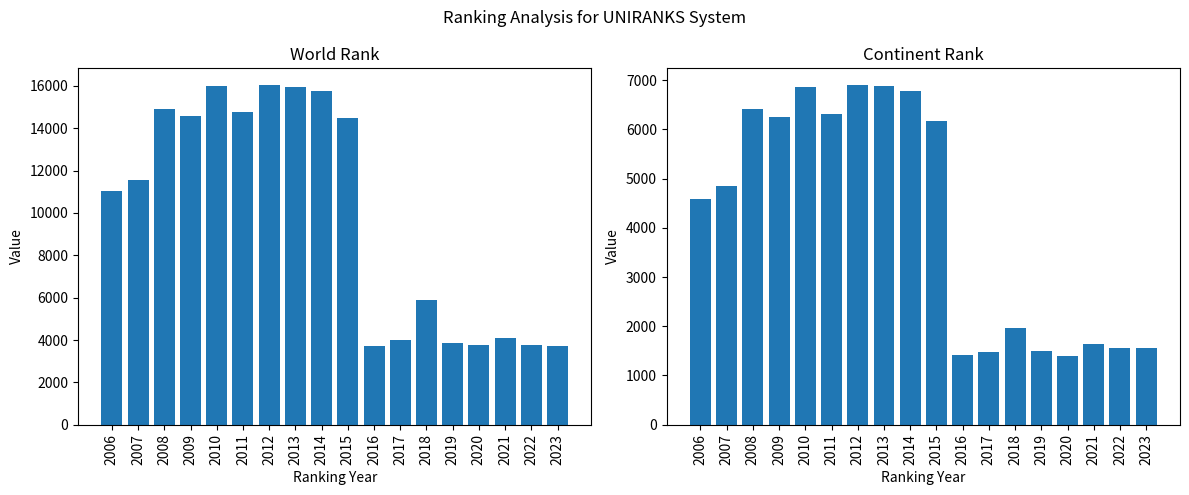

What is the difference between the second highest and minimum values in the continent rank series?

5486